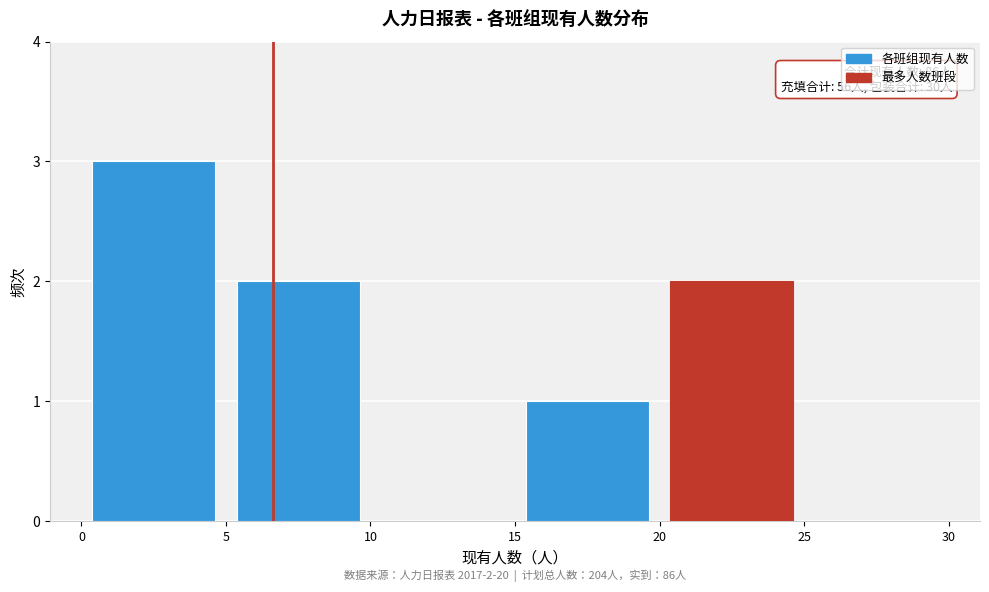

Over which range of the x-axis is the bar tallest?

0 to 5